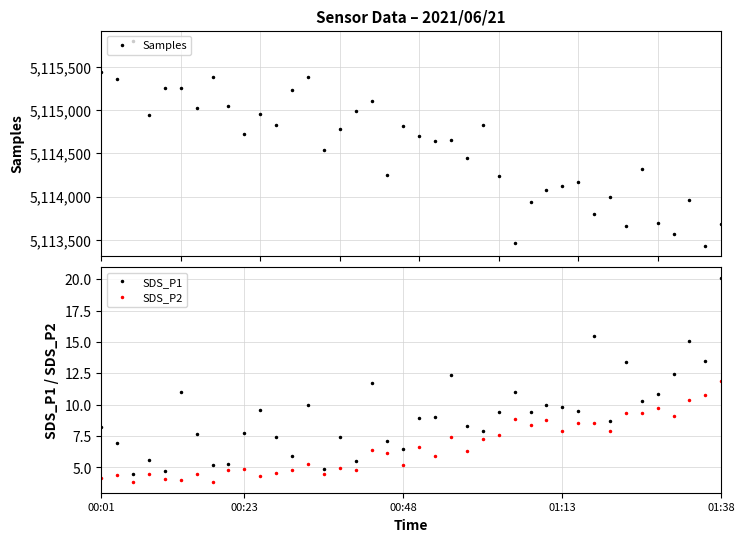

How many data points in Samples are above 5114703?

19